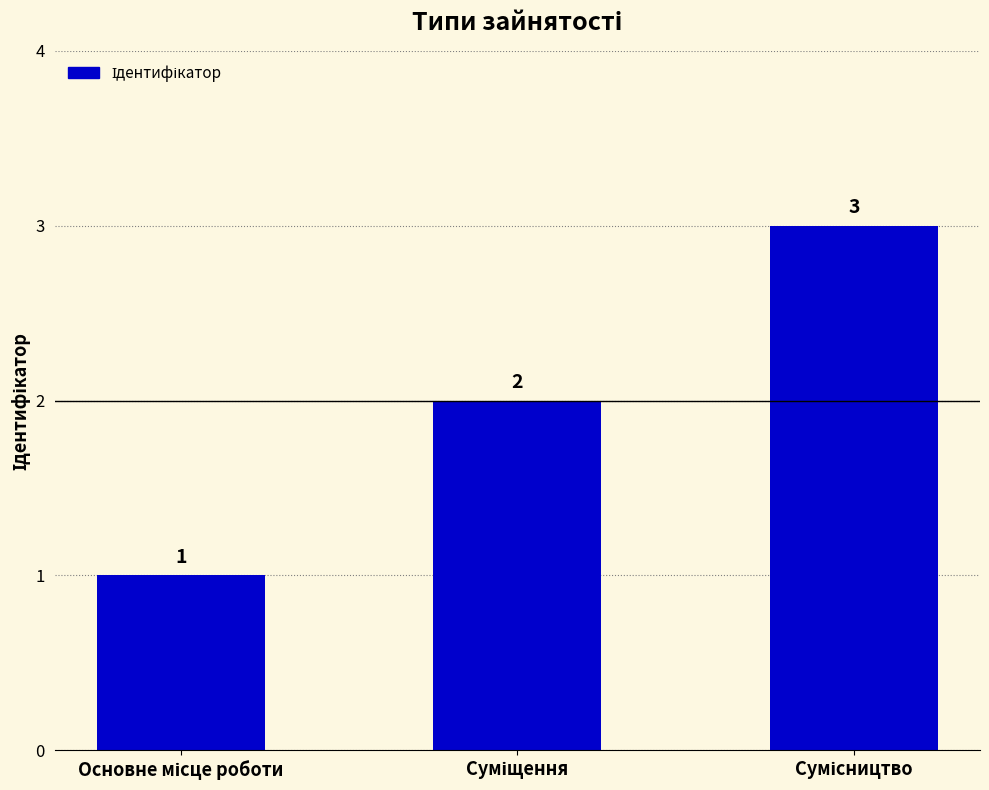

Does the chart contain stacked bars?

No